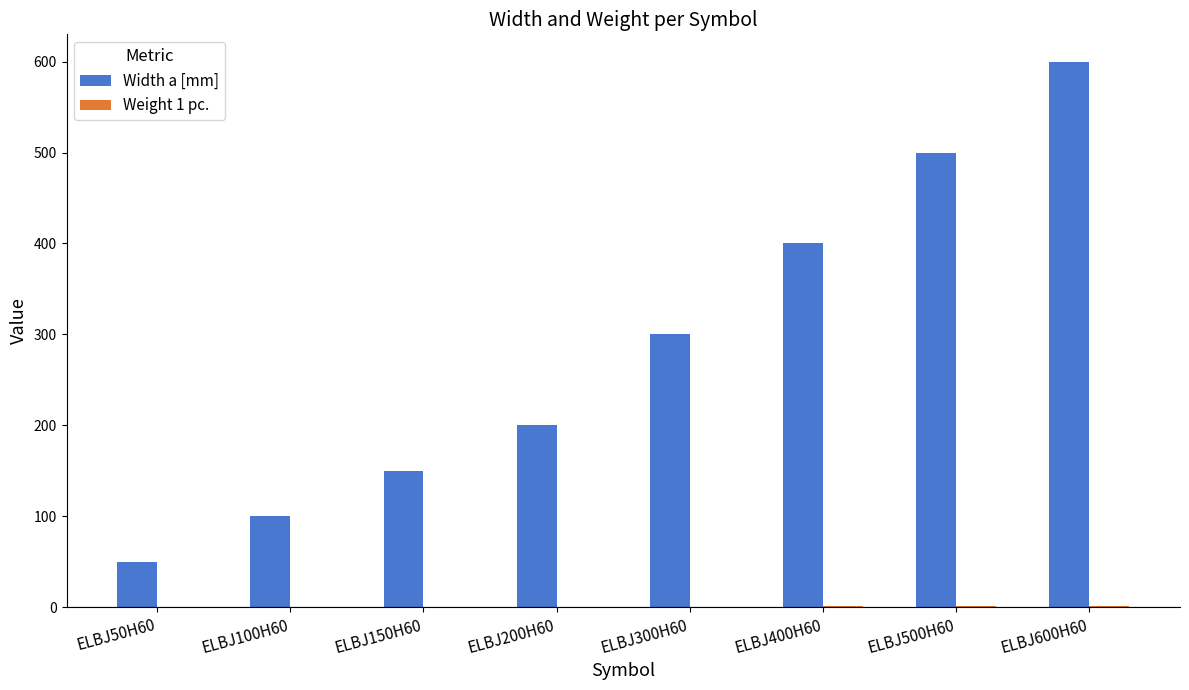

Which category has the highest value across all series?

ELBJ600H60